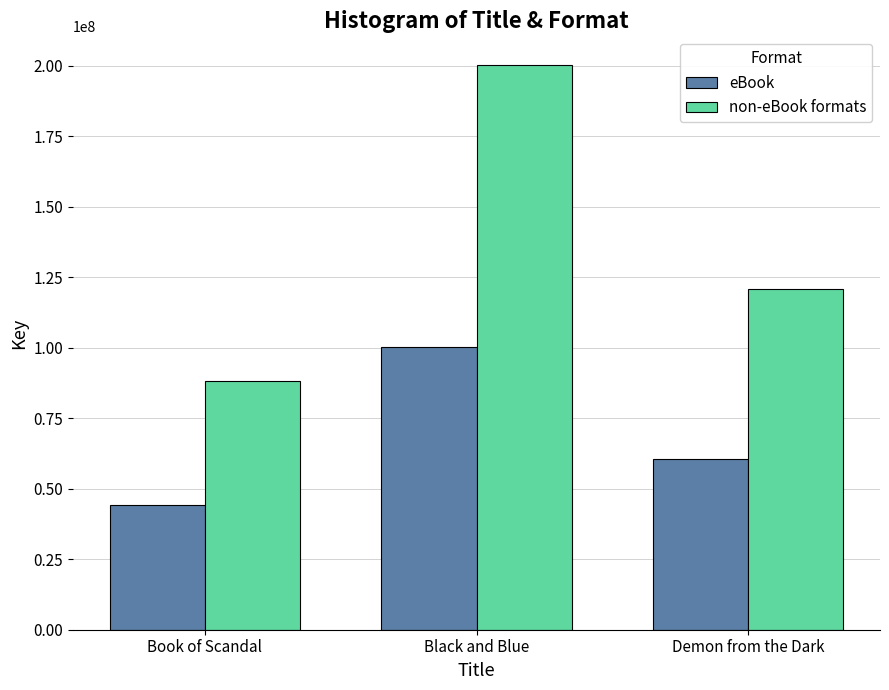

What is the spread (max minus min) of values at Black and Blue?

100242997